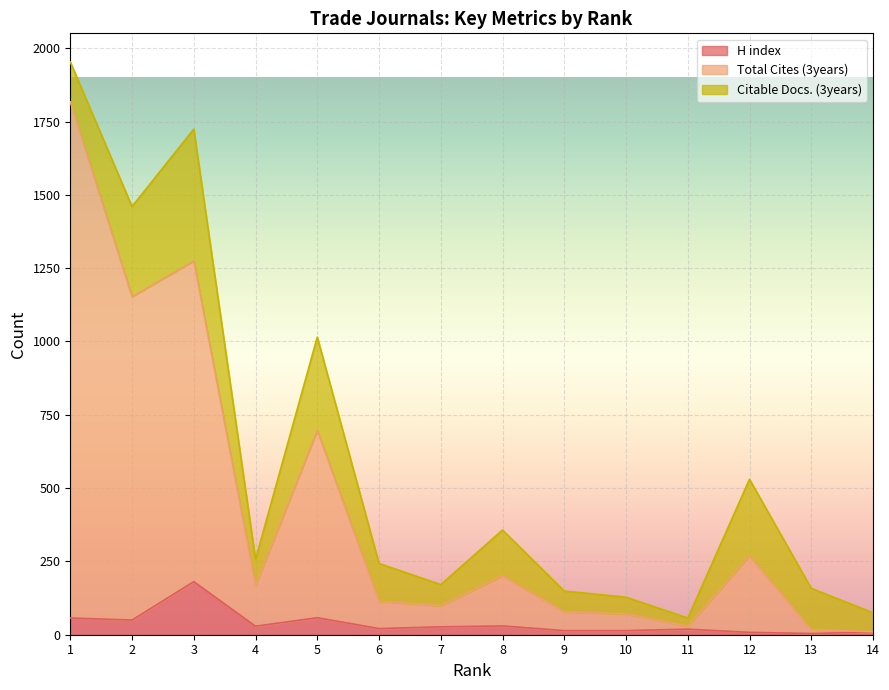

Which series changed the most between 6 and 10?

Total Cites (3years)